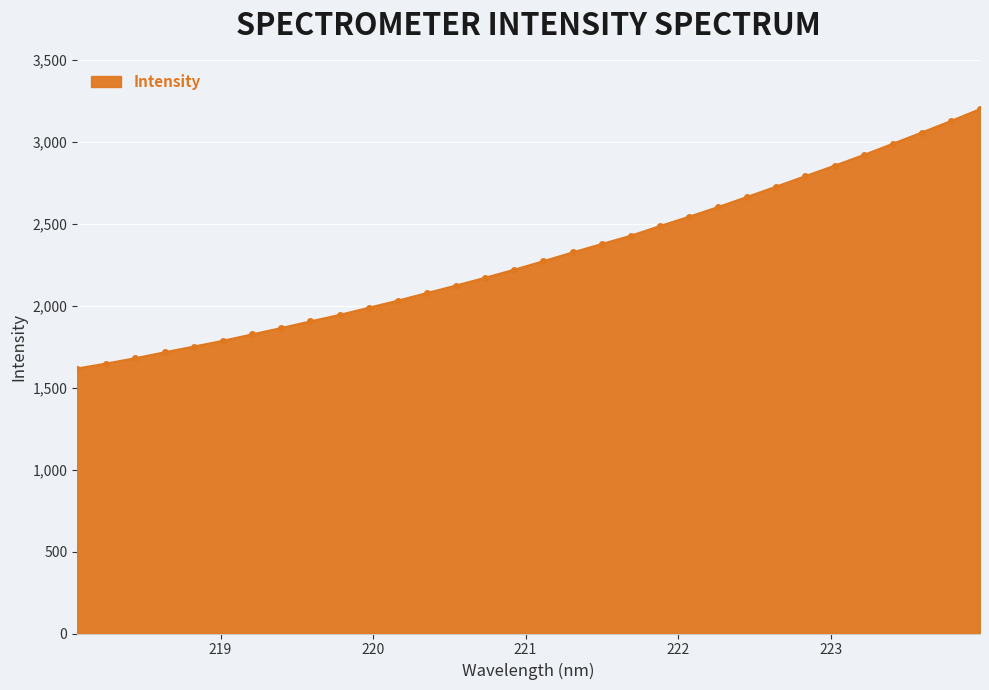

What is the minimum value shown in the chart?

1617.3